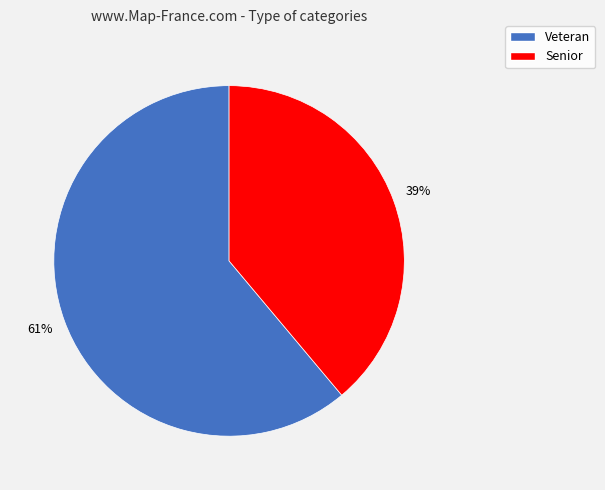

Approximately how many times larger is the value at Veteran compared to Senior?

1.6